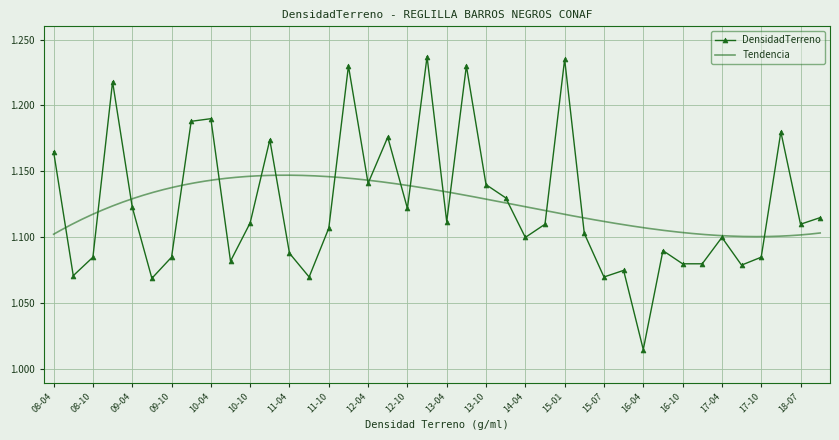

True or false: DensidadTerreno has more than 2 points higher than both neighbors.

True